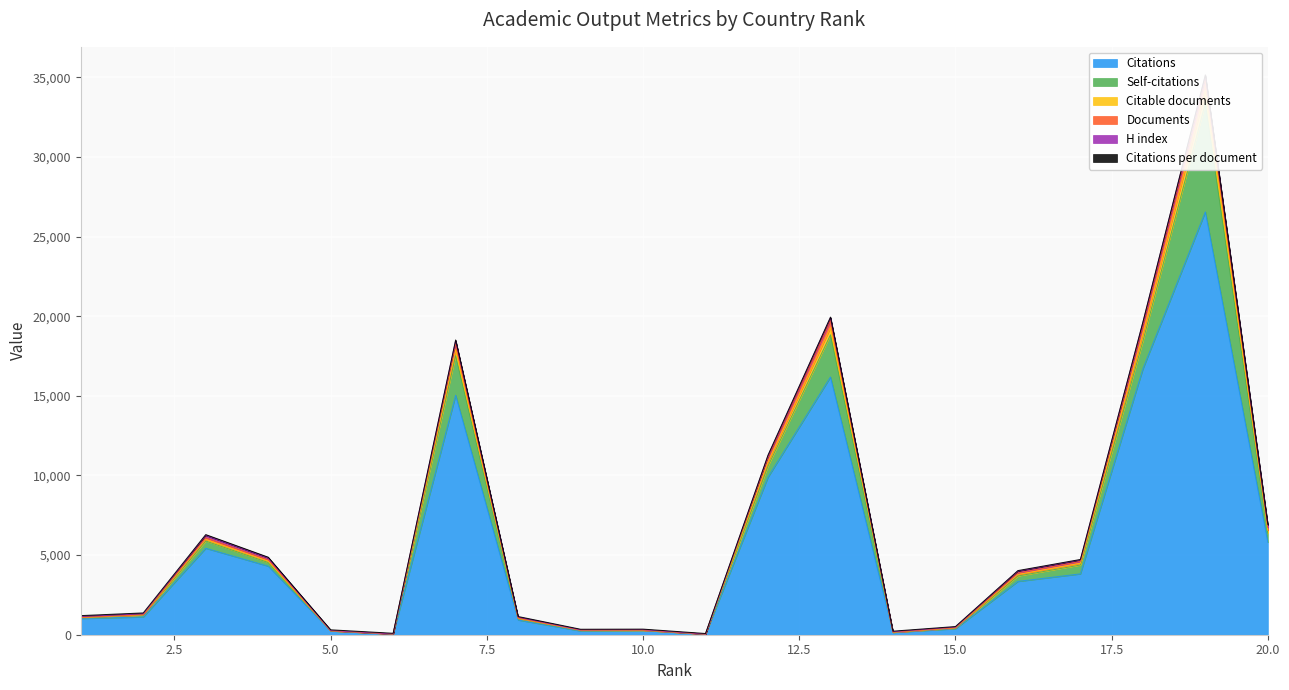

What is the maximum value for Citations?

26553